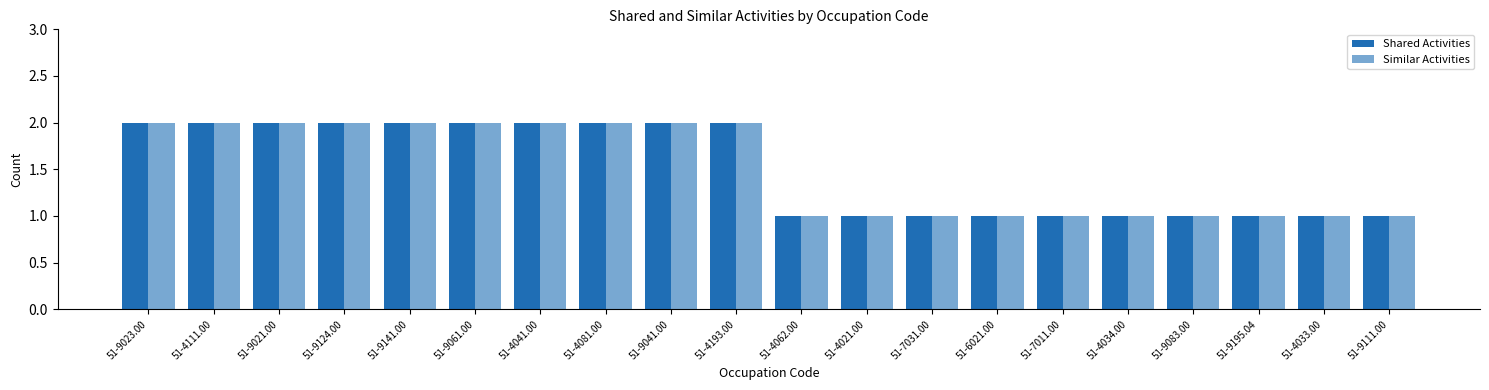

How many bars are there in each group?

2